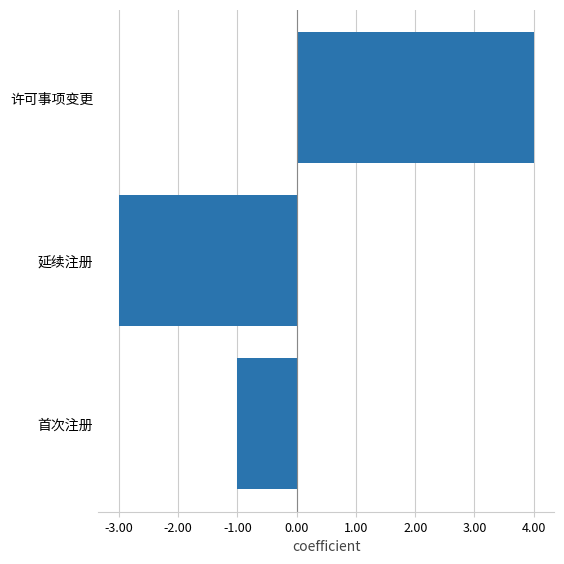

Reading bottom to top, extract all data points from this chart.

-1	-3	4